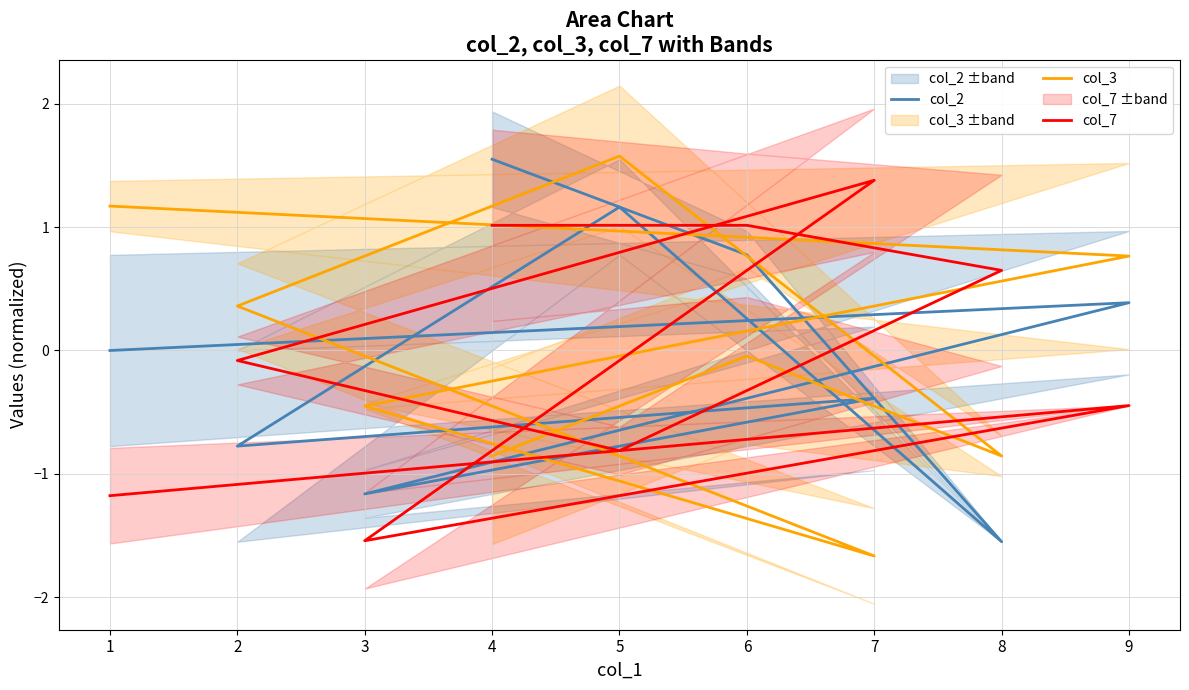

What are all the series names shown in the legend?

col_2, col_3, col_7